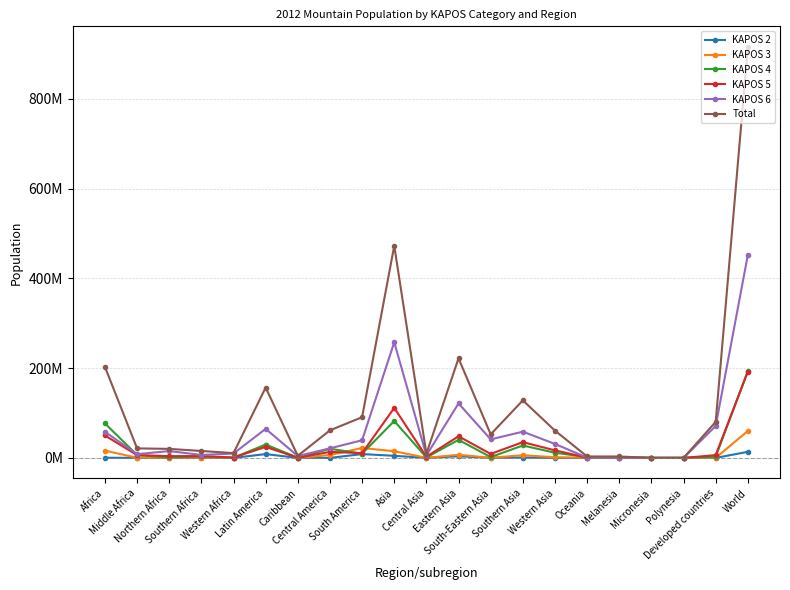

What position from the right is Western Africa?

17